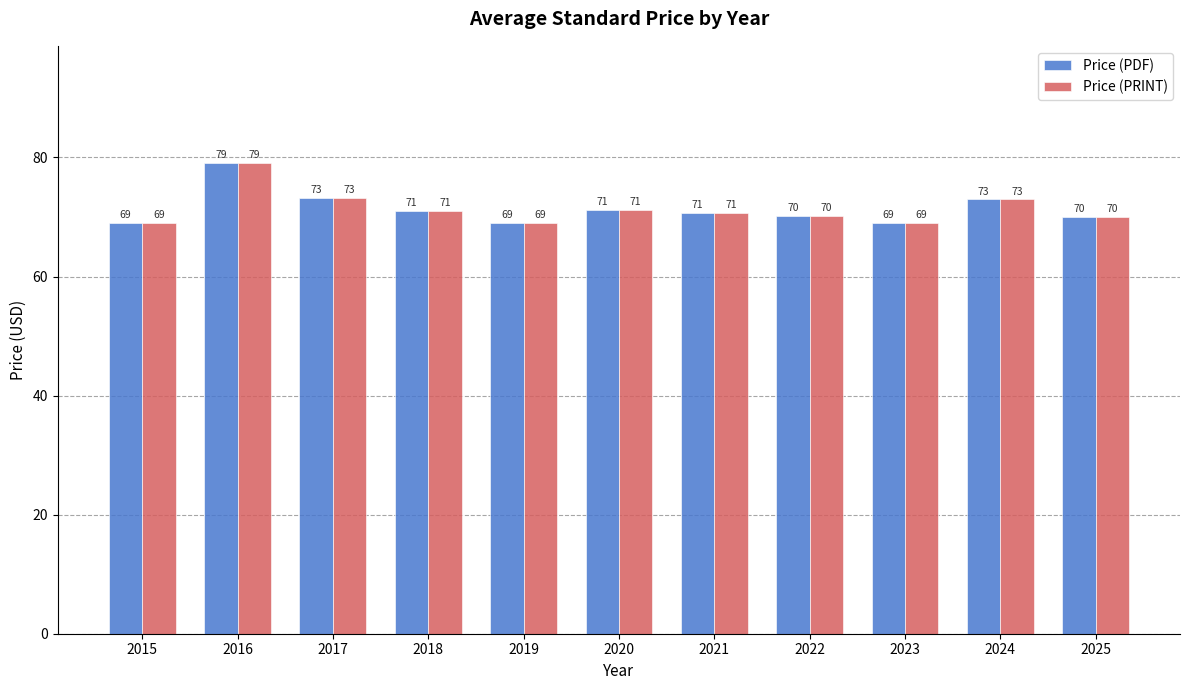

How many categories are shown in the chart?

11